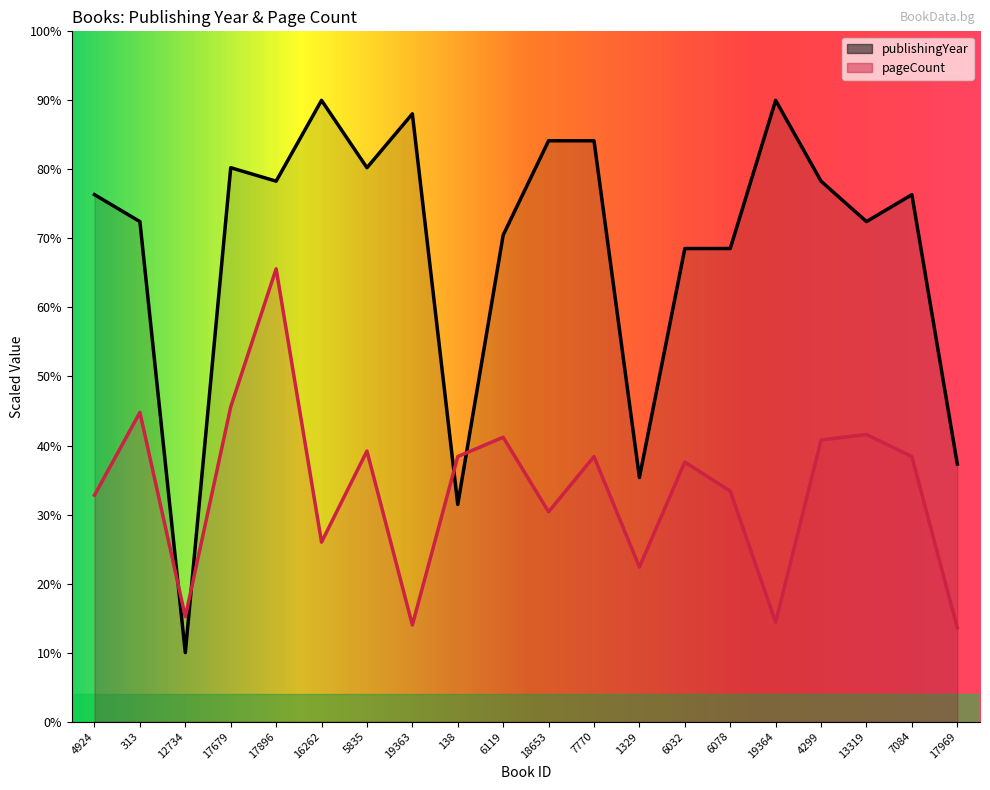

Does the chart have visible grid lines?

No